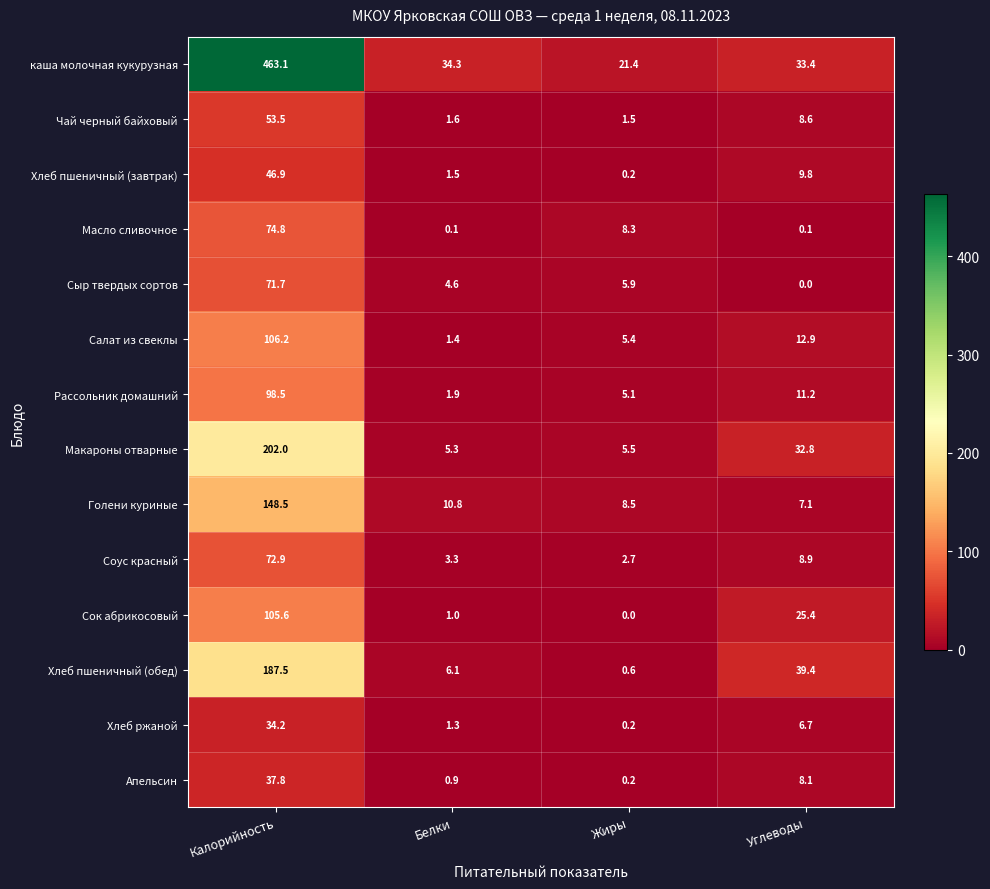

What is the difference between the highest and lowest values at Жиры?

21.4